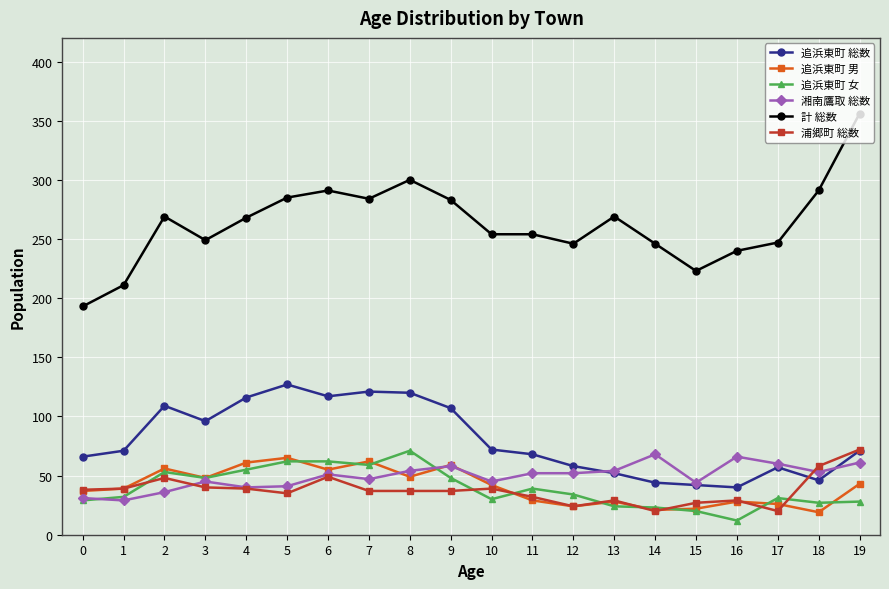

Is it true that 追浜東町 総数 equals 96 at 3?

True